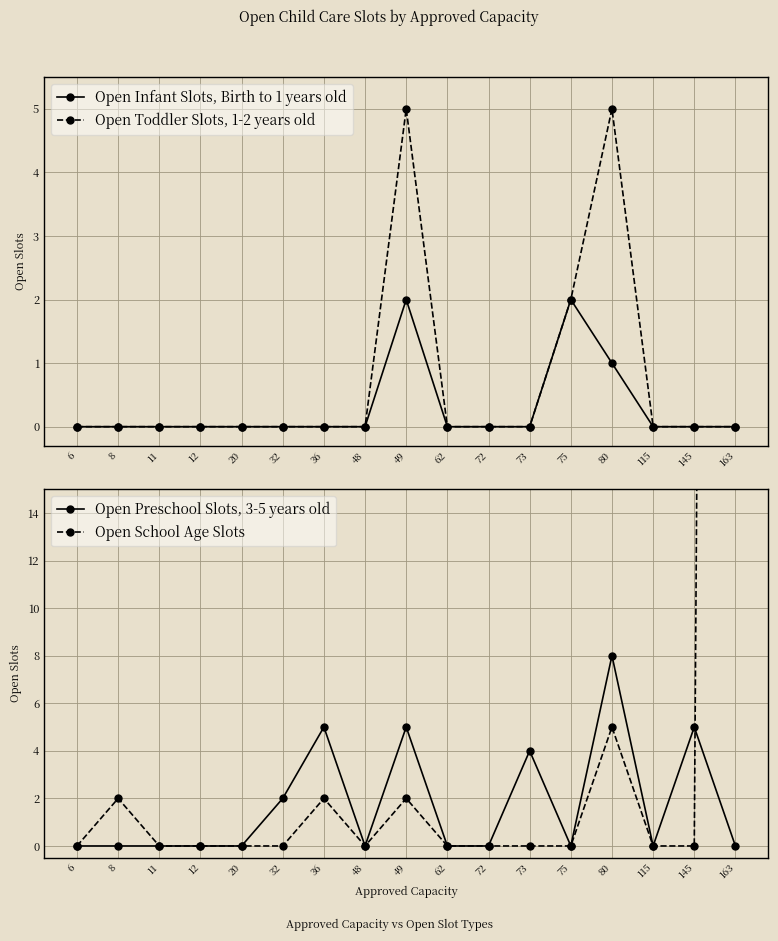

What are all the series names shown in the legend?

Open Infant Slots, Birth to 1 years old, Open Toddler Slots, 1-2 years old, Open Preschool Slots, 3-5 years old, Open School Age Slots